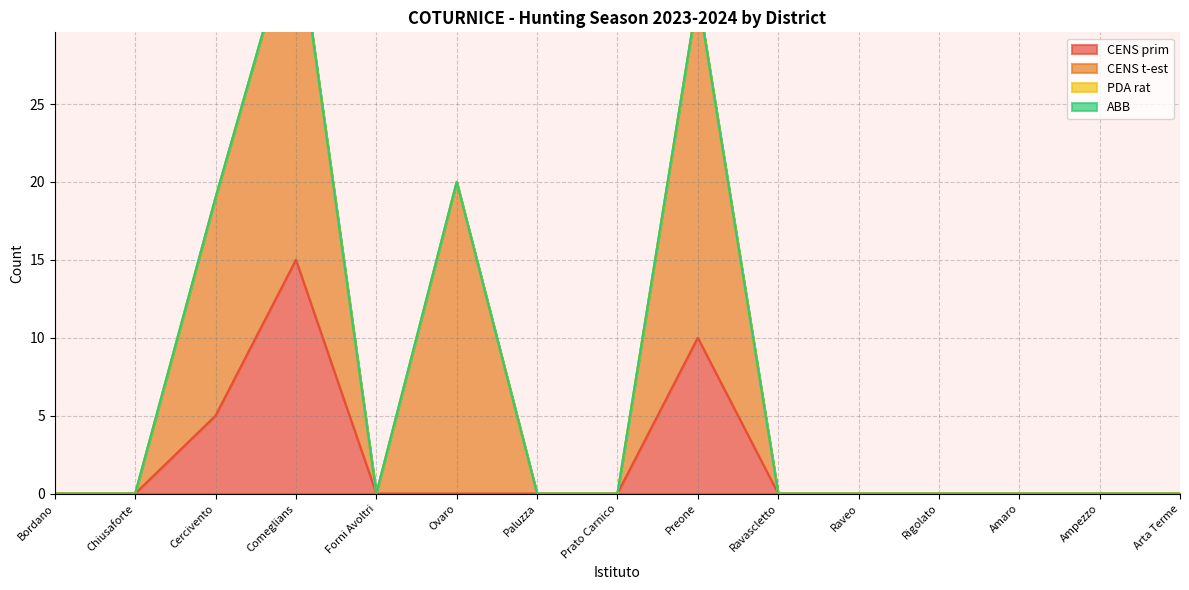

At which category is the sum across all series the highest?

Comeglians